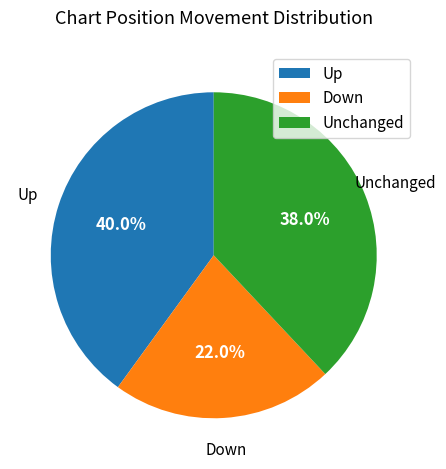

Does Up represent more than half of the total?

No